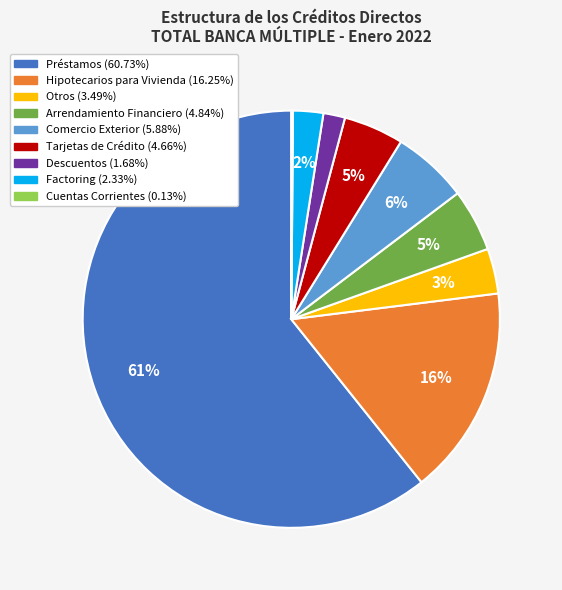

Approximately how many times larger is the value at Hipotecarios para Vivienda compared to Préstamos?

0.3